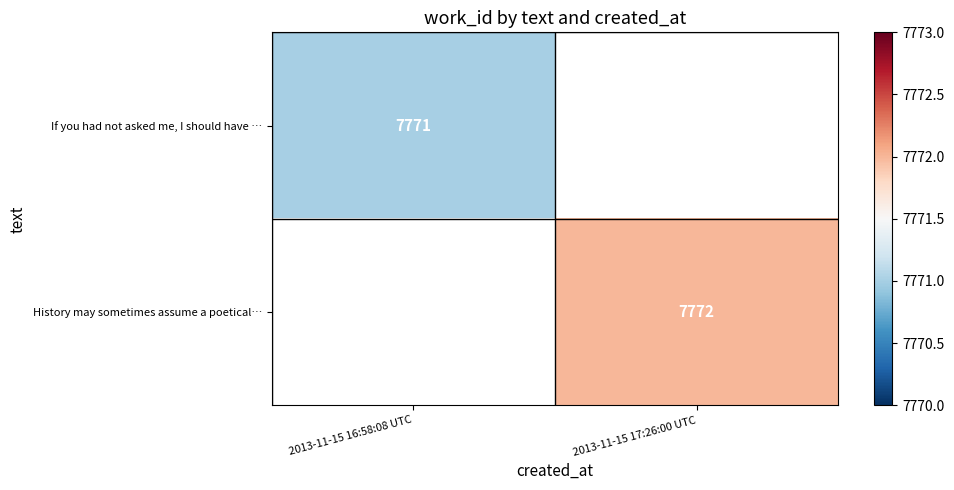

List the series in order of their peak value, lowest first.

If you had not asked me, I should have …, History may sometimes assume a poetical…